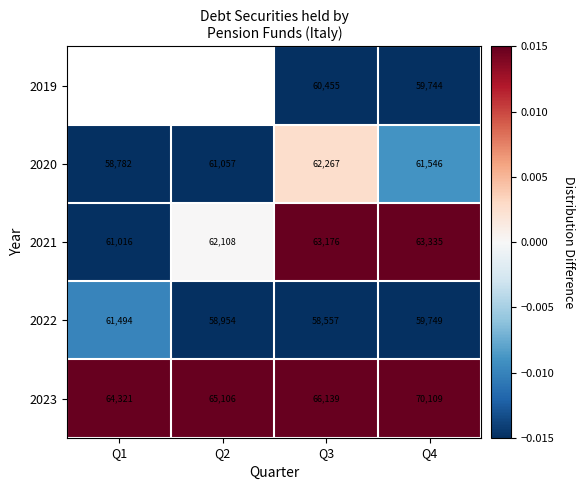

Rank the categories by 2023 value from highest to lowest.

Q4, Q3, Q2, Q1